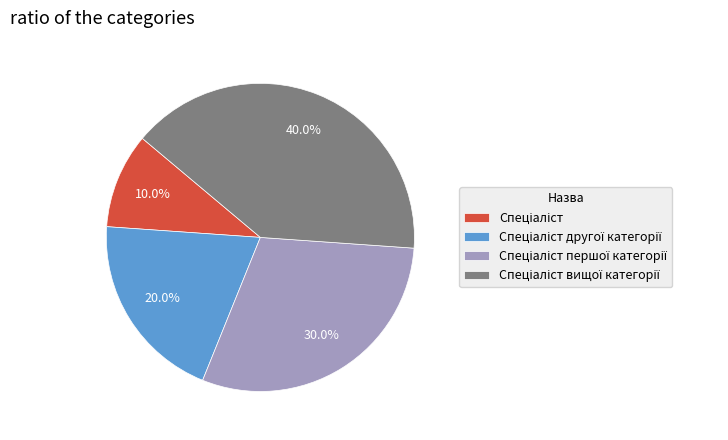

Count the number of slices in the pie.

4